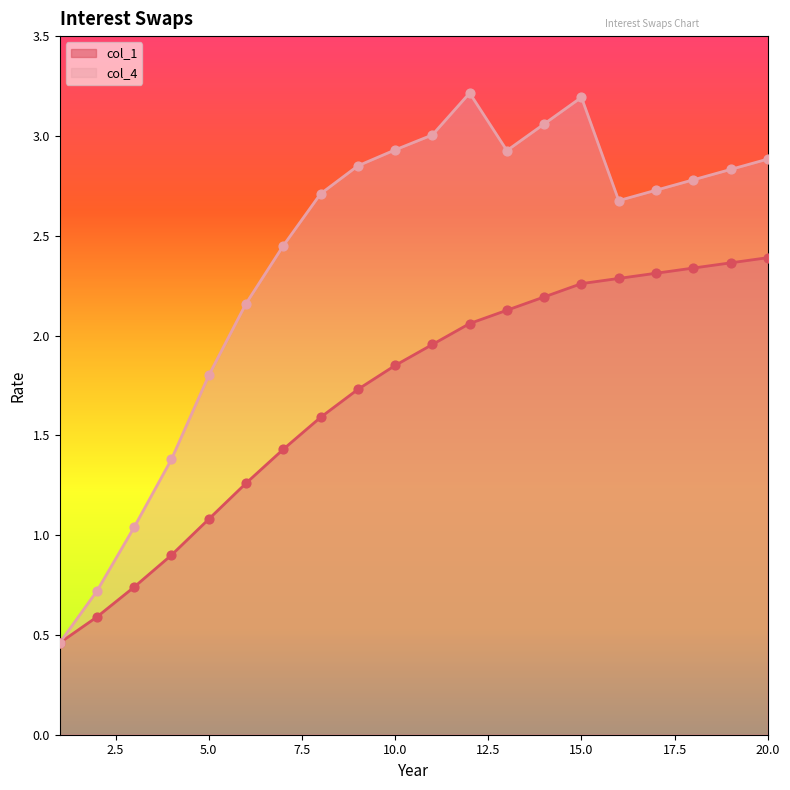

Which series contains the lowest Y value?

col_1